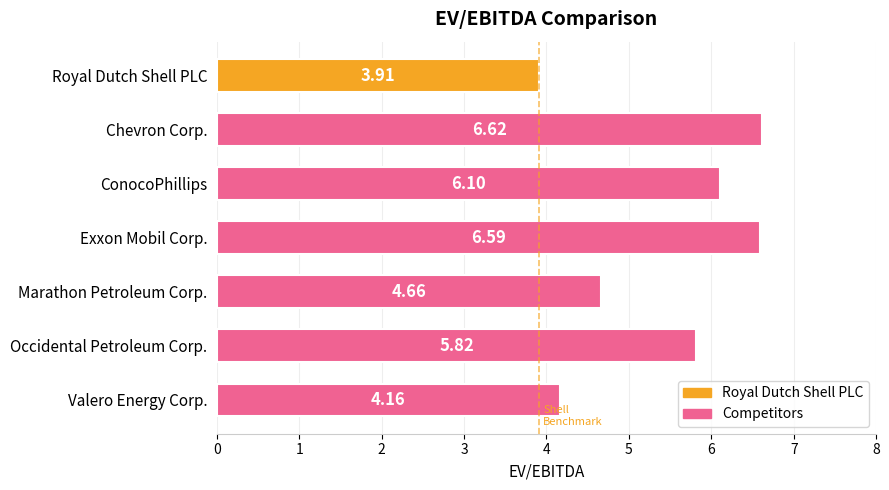

What is the difference between the maximum and minimum values?

2.7